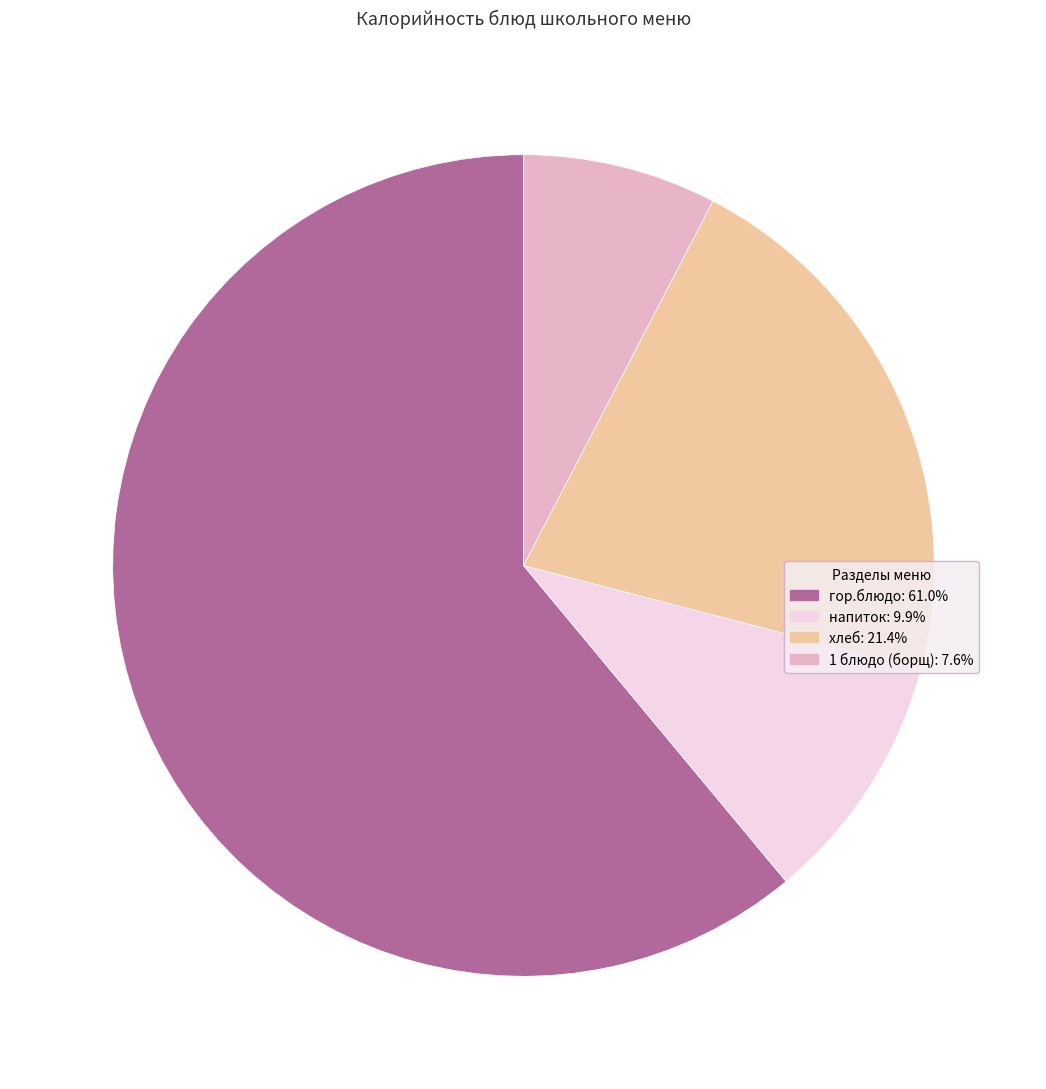

Is гор.блюдо: 61.0% the majority of the pie?

Yes